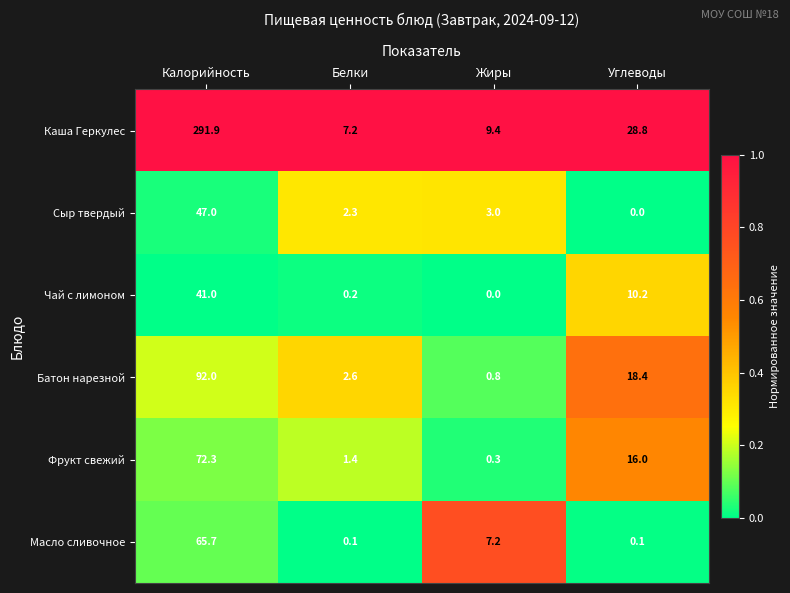

What is the total value across all series at Калорийность?

609.9